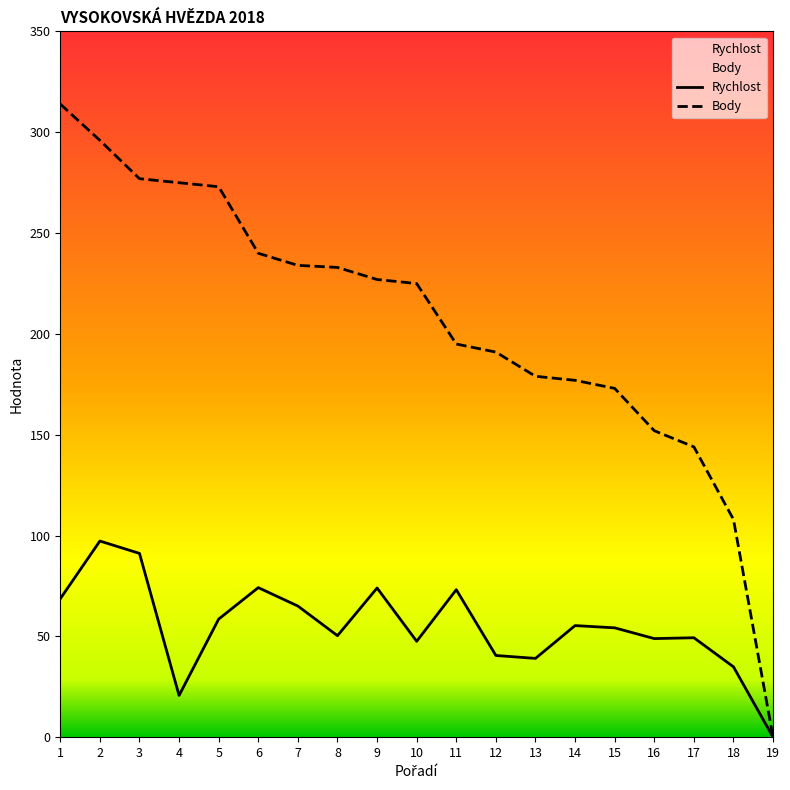

What is the difference between the second highest and minimum values in the Rychlost series?

91.2